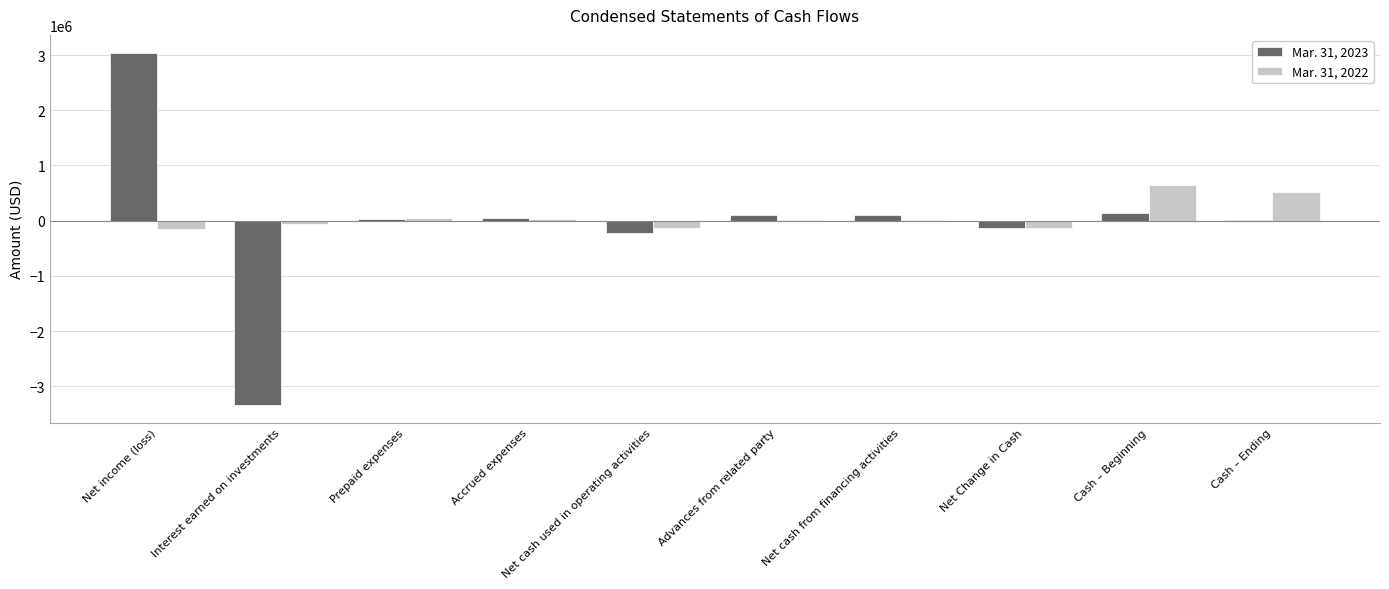

Is the value of Mar. 31, 2022 at Cash – Ending greater than the value of Mar. 31, 2023 at Net cash from financing activities?

Yes